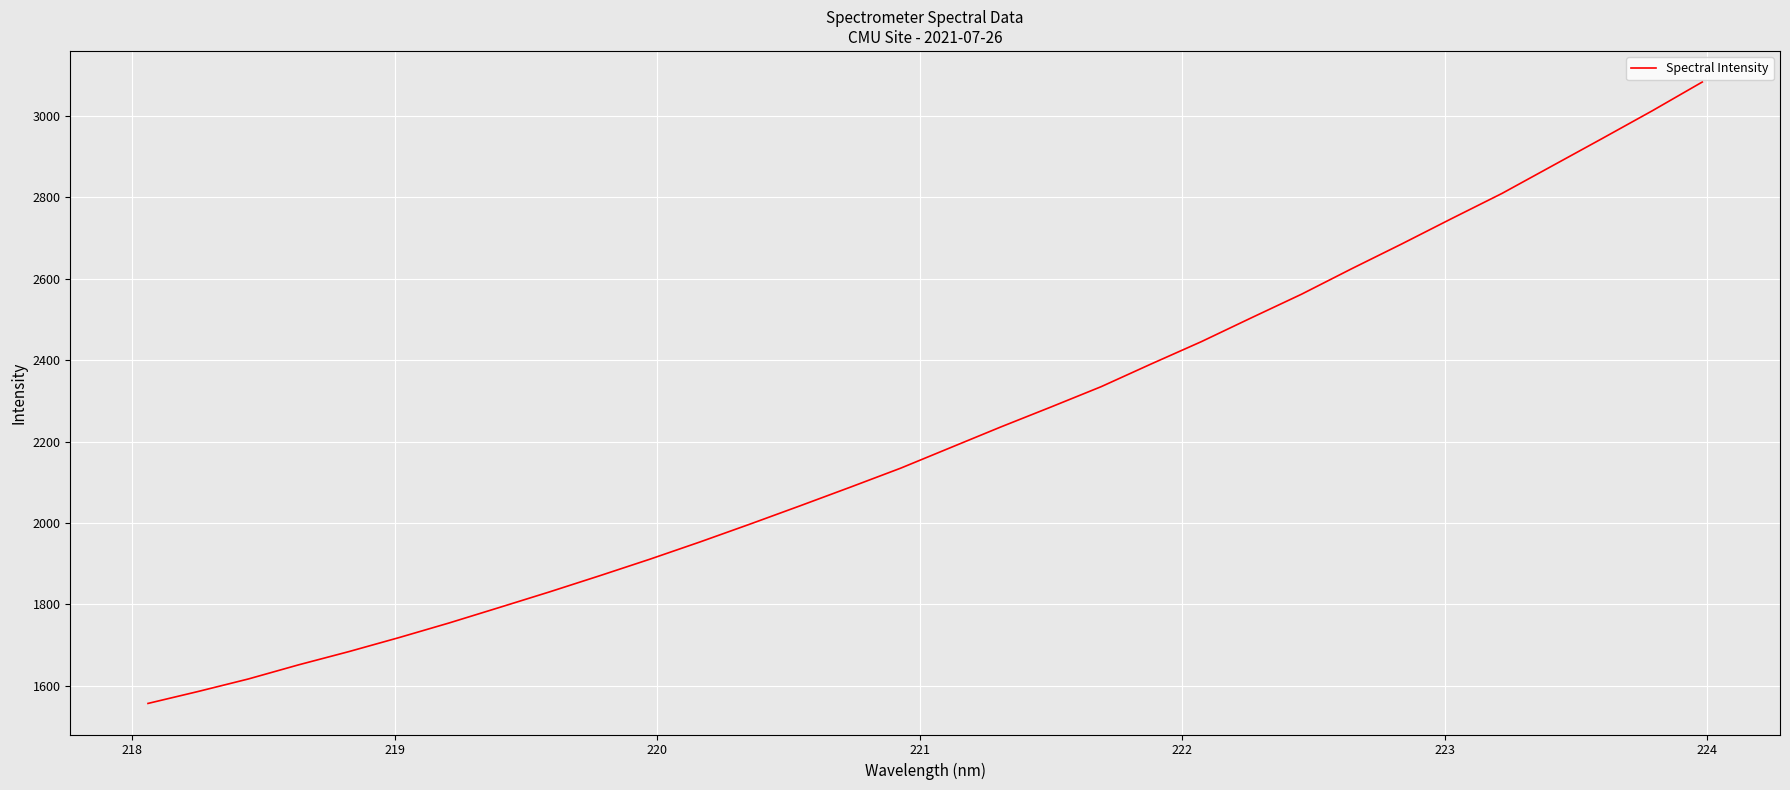

How many lines are shown in the chart?

1